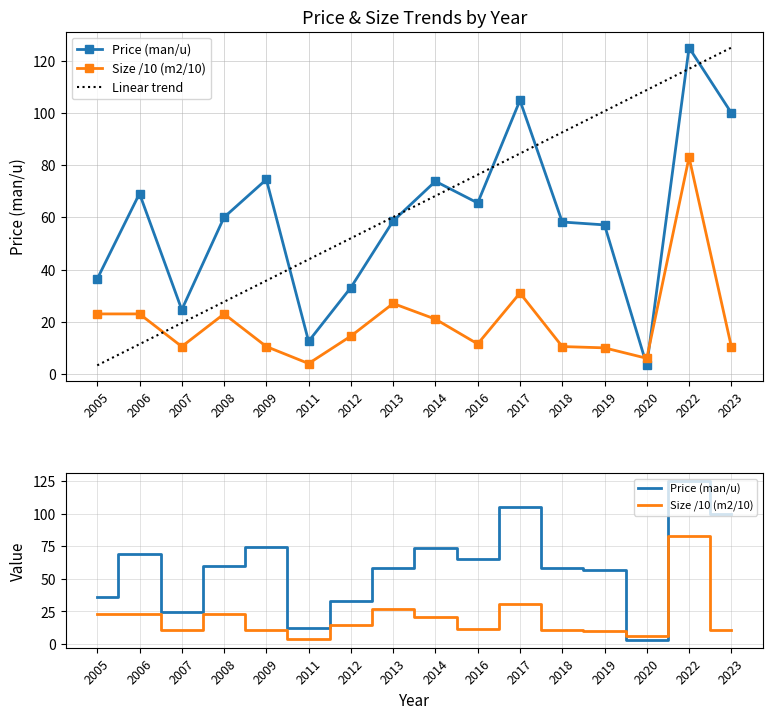

Where do Size /10 (m2/10) and Linear trend first cross each other?

2006 and 2007